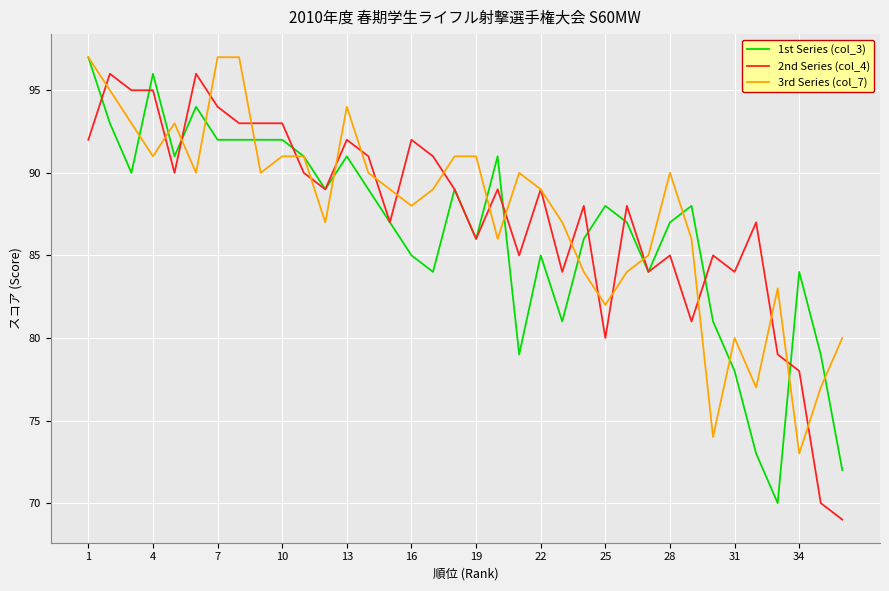

What is the smallest value displayed?

69